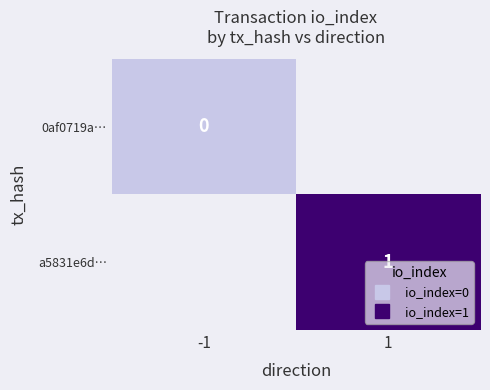

At 1, list the series in order from largest to smallest.

0af0719a…, a5831e6d…